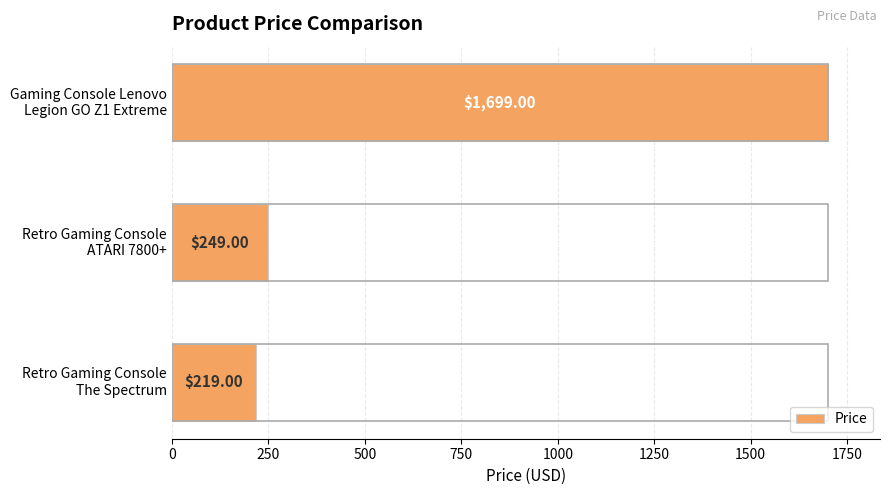

What is the maximum value shown in the chart?

1699.0